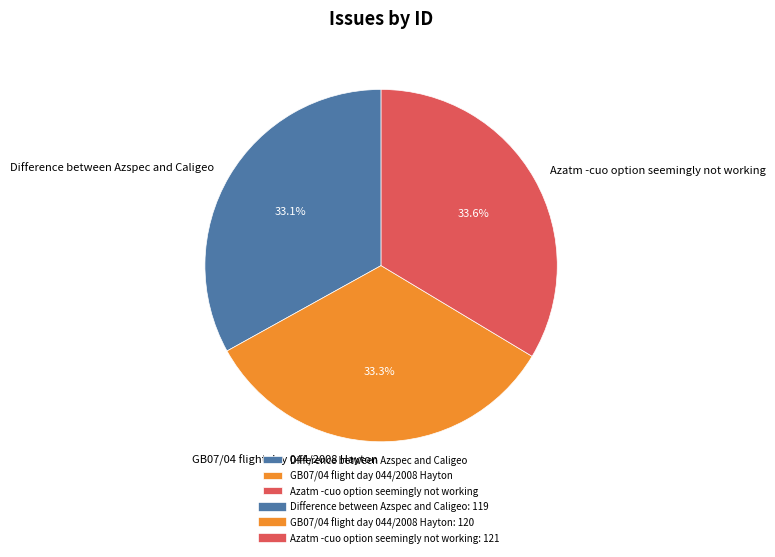

Is there any slice that represents more than half of the pie?

No